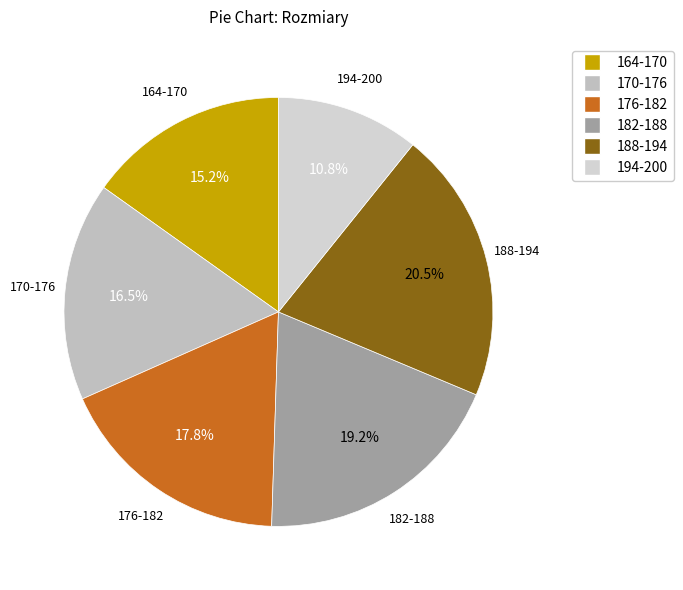

Count the number of slices in the pie.

6